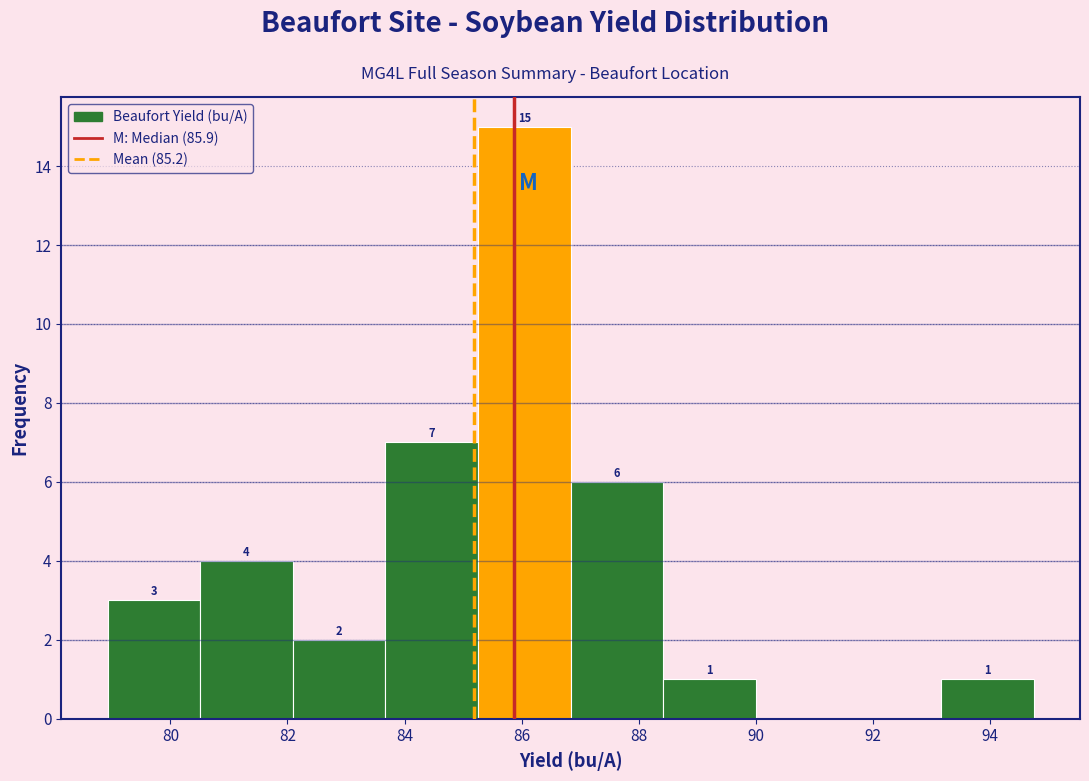

Which range on the x-axis has the tallest bar?

85.2 to 86.8